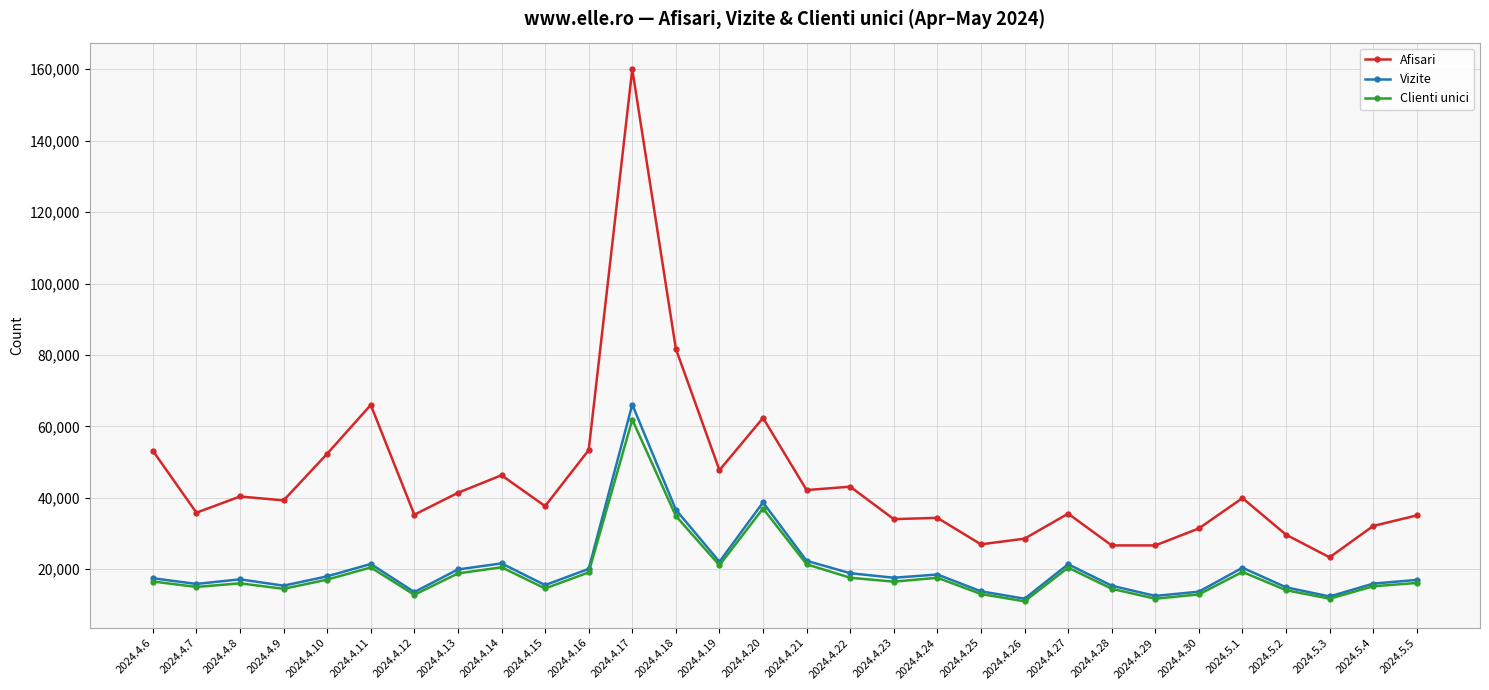

Rank the series by their maximum value, from highest to lowest.

Afisari, Vizite, Clienti unici